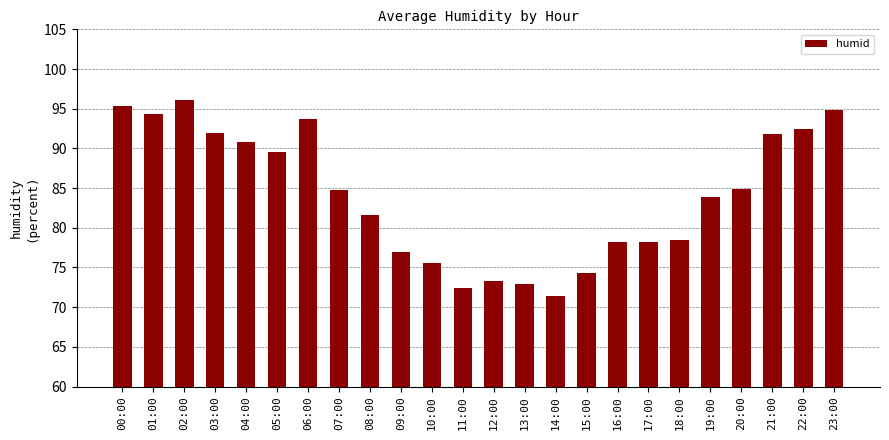

True or false: the data shows 36.9 at 17:00.

False